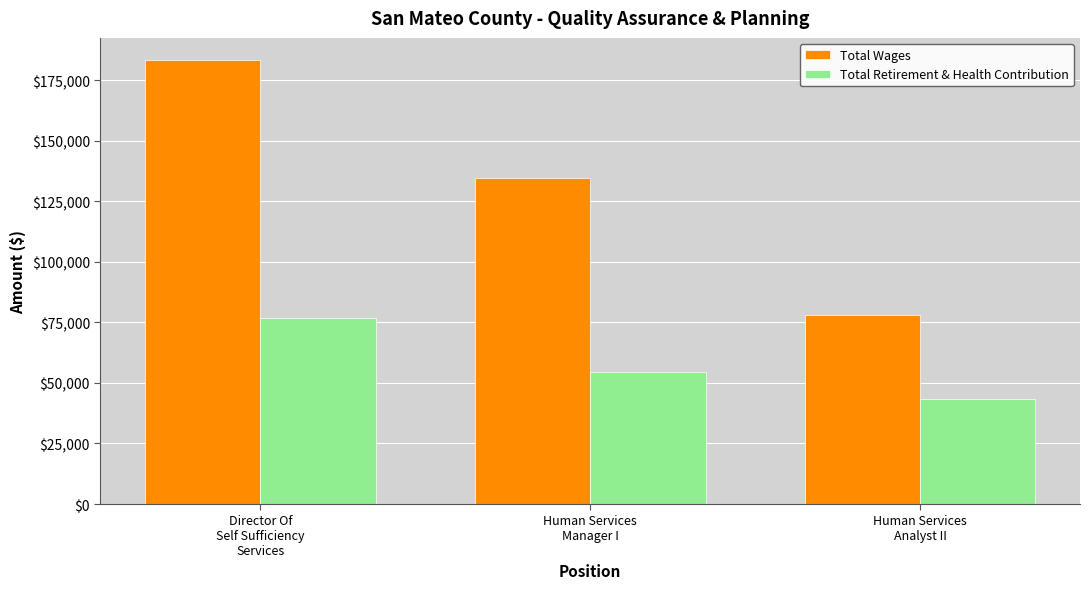

True or false: Total Wages has a value of 183289 at Director Of
Self Sufficiency
Services.

True